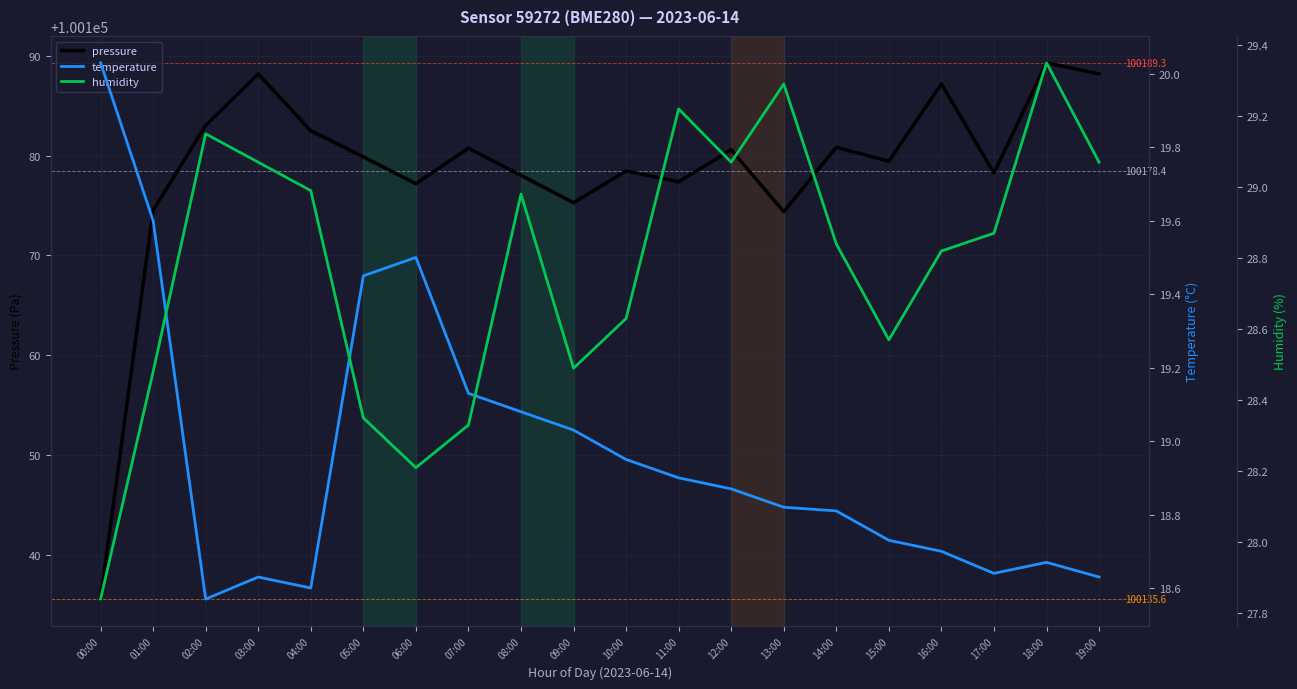

At which category does pressure reach its first local peak?

03:00